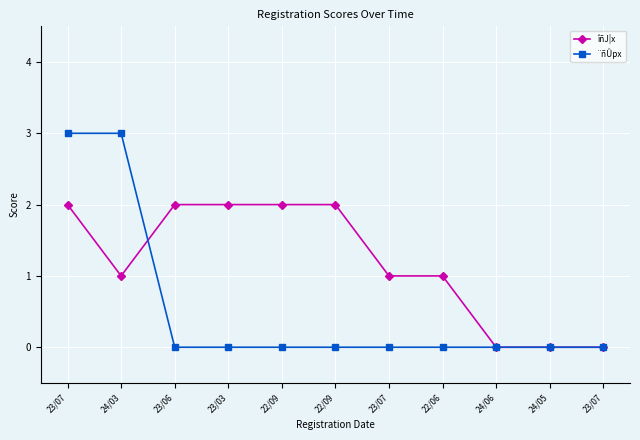

Is this an area chart (filled region under the line)?

No